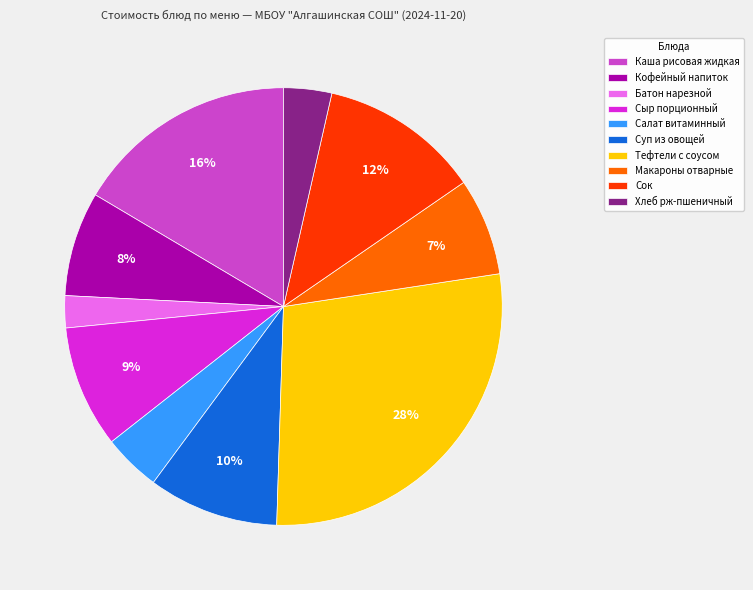

To the nearest percent, what is the combined percentage of Макароны отварные and Кофейный напиток?

15%